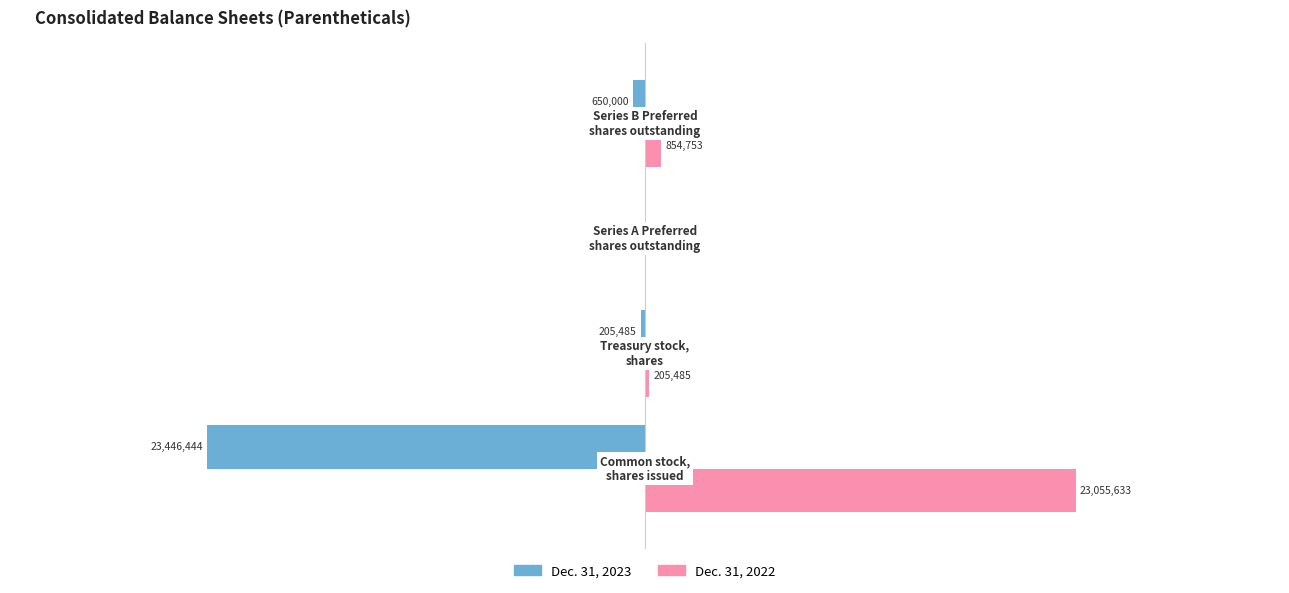

What are all the series names shown in the legend?

Dec. 31, 2023, Dec. 31, 2022